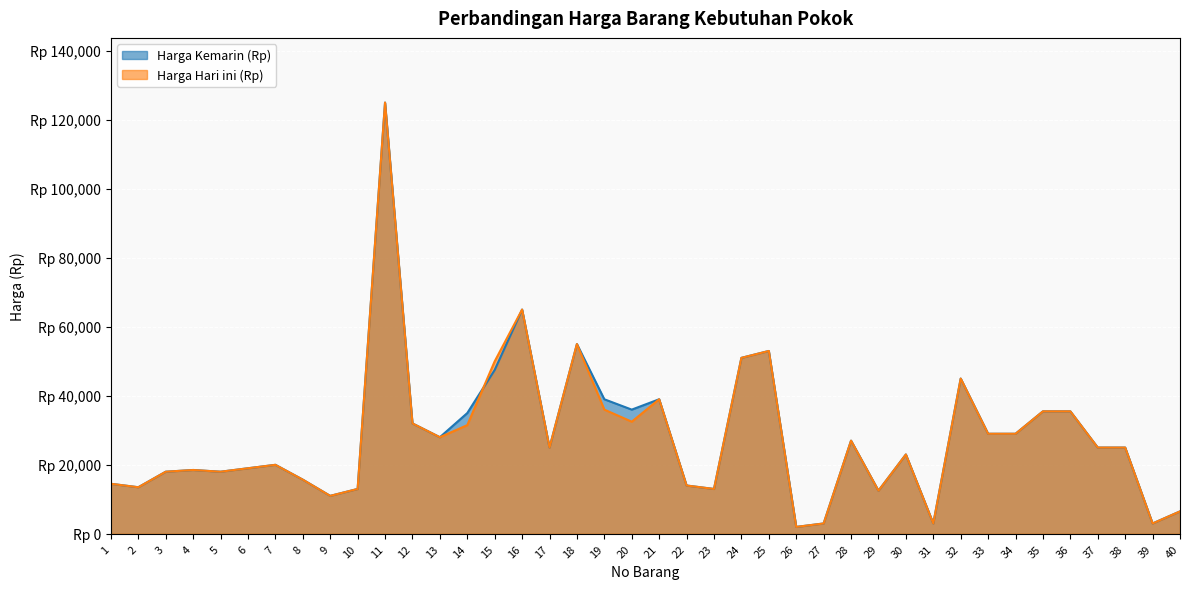

List the series in order of their peak value, lowest first.

Harga Kemarin (Rp), Harga Hari ini (Rp)